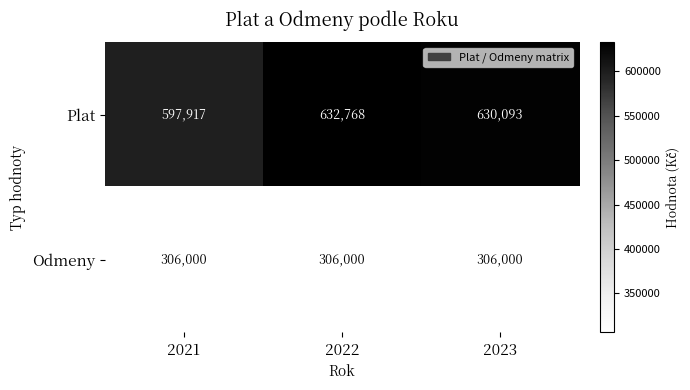

Count the number of data series in this chart.

2